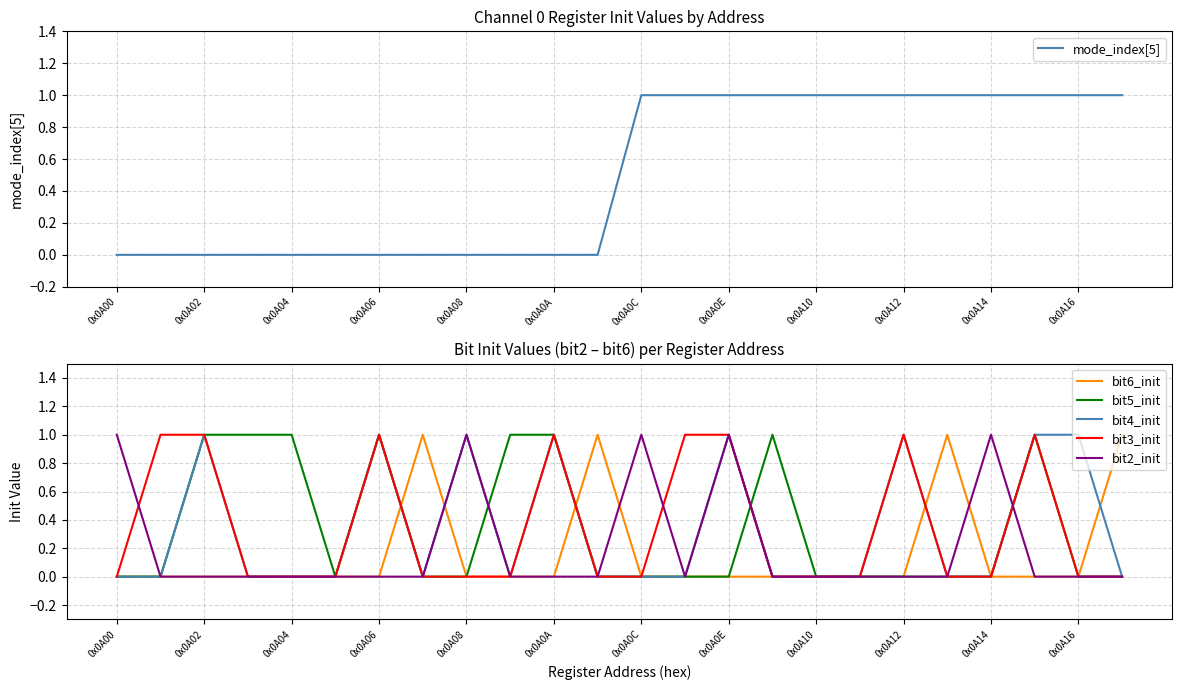

Is it true that mode_index[5] equals 1 at 0x0A0C?

True